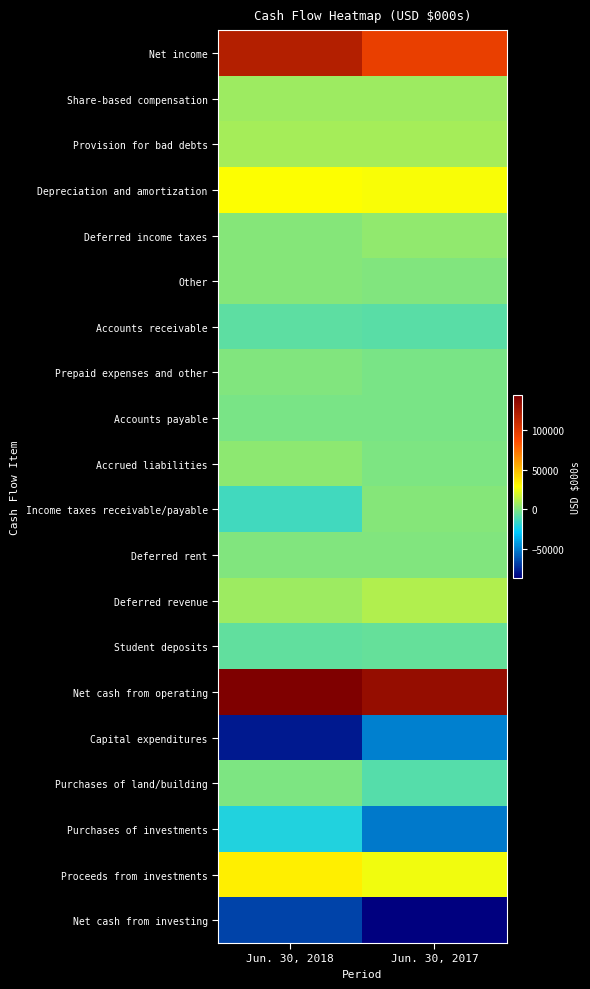

Rank the series at Jun. 30, 2017 from highest to lowest value.

Net cash from operating, Net income, Depreciation and amortization, Proceeds from investments, Deferred revenue, Provision for bad debts, Share-based compensation, Deferred income taxes, Income taxes receivable/payable, Other, Deferred rent, Accrued liabilities, Accounts payable, Prepaid expenses and other, Student deposits, Accounts receivable, Purchases of land/building, Capital expenditures, Purchases of investments, Net cash from investing